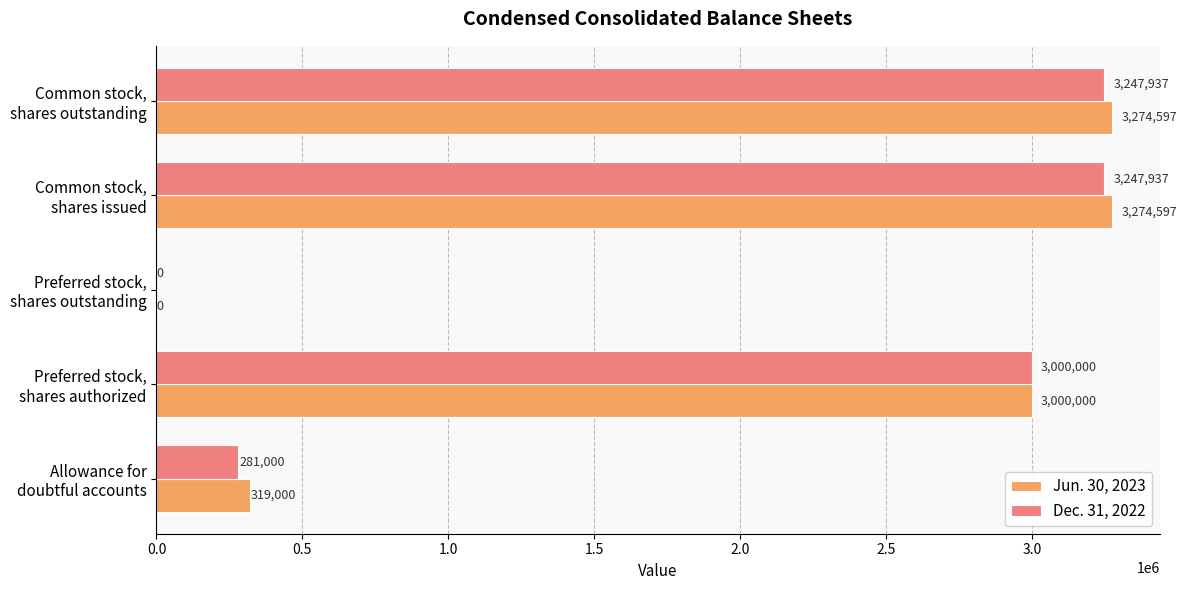

What is the sum of all Dec. 31, 2022 values?

9776874